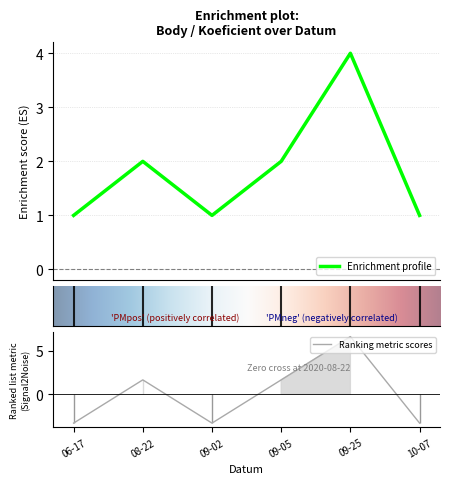

What is the lowest value of the Ranking metric scores series?

-3.3